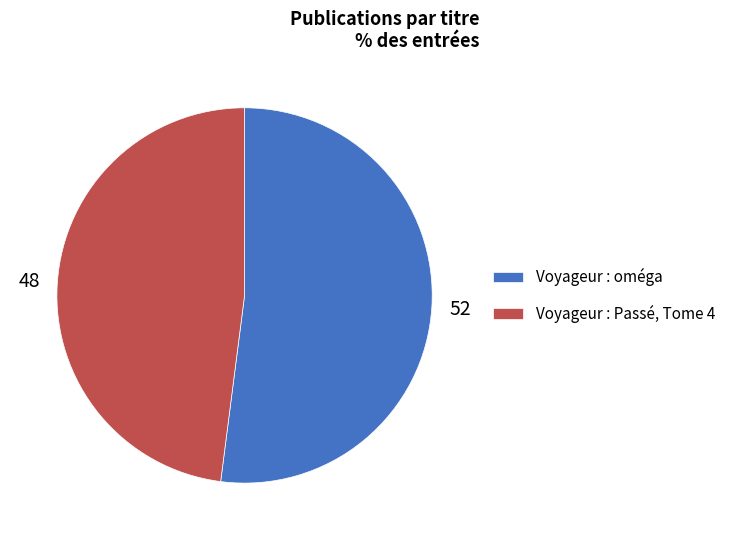

Rank the categories by value from highest to lowest.

Voyageur : oméga, Voyageur : Passé, Tome 4